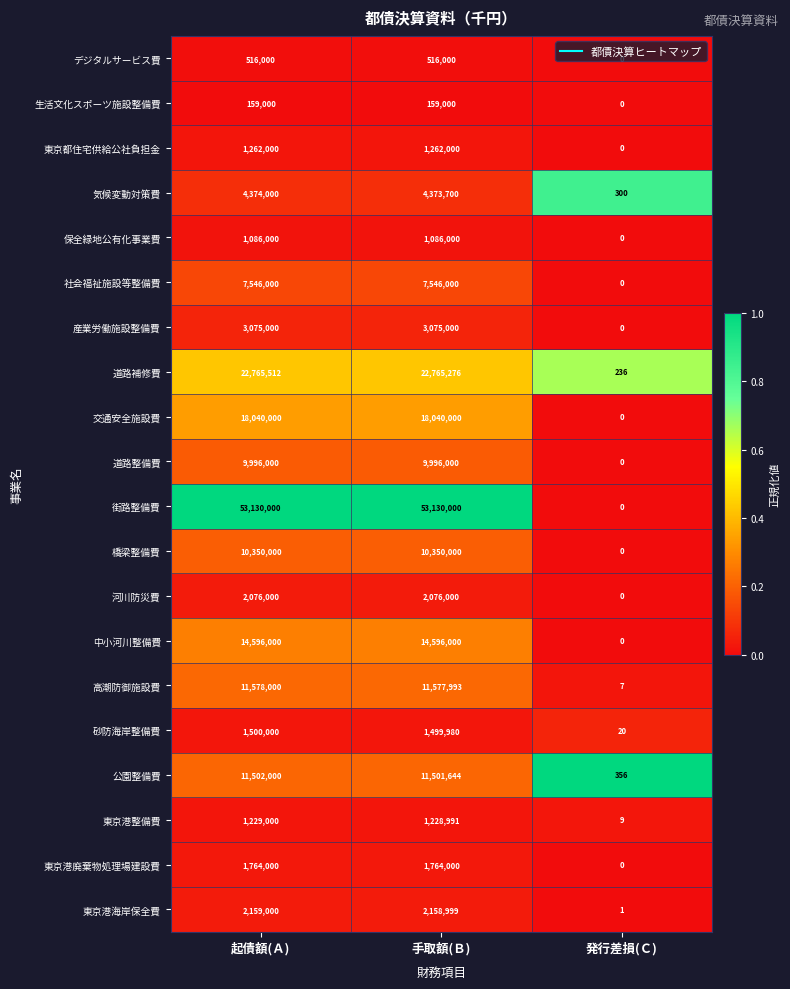

How many 保全緑地公有化事業費 values are between 0 and 1086000?

3